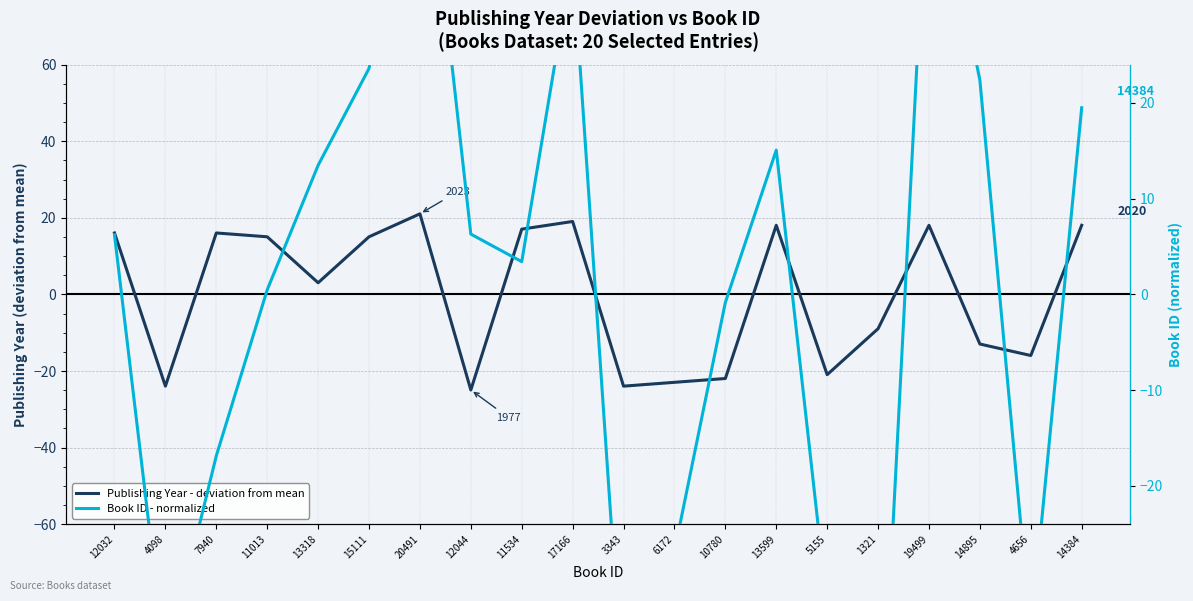

What is the value of the Publishing Year - deviation from mean point at the 17th from the left?

18.0